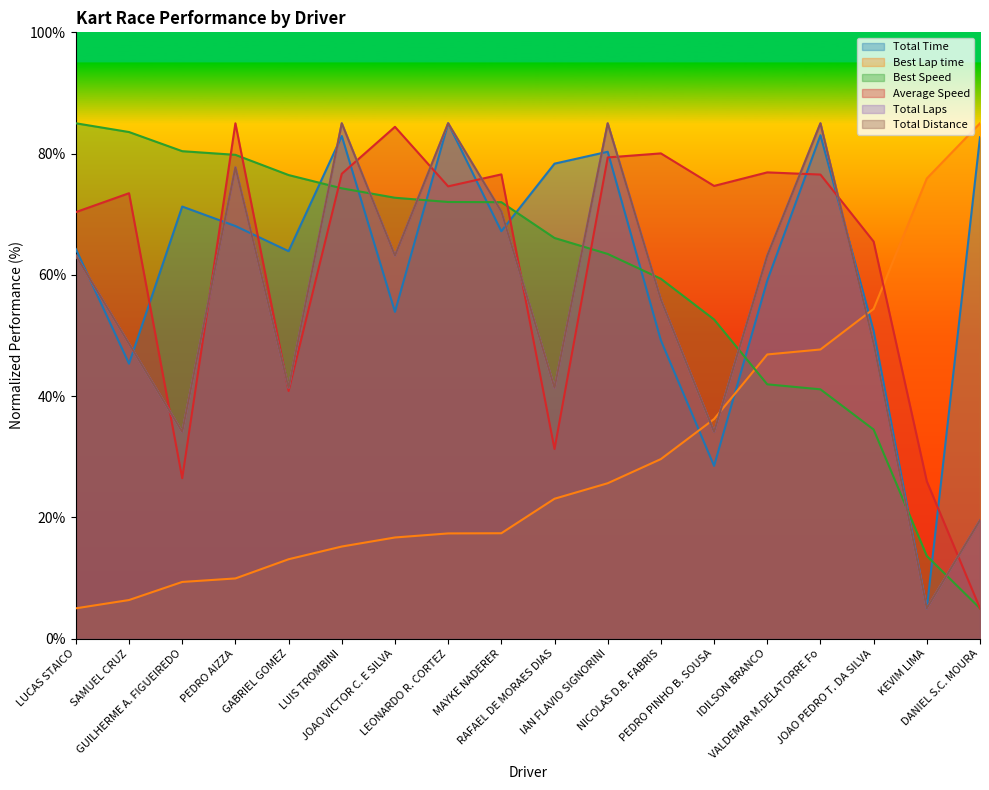

True or false: Total Laps has a value of 55.9 at RAFAEL DE MORAES DIAS.

False